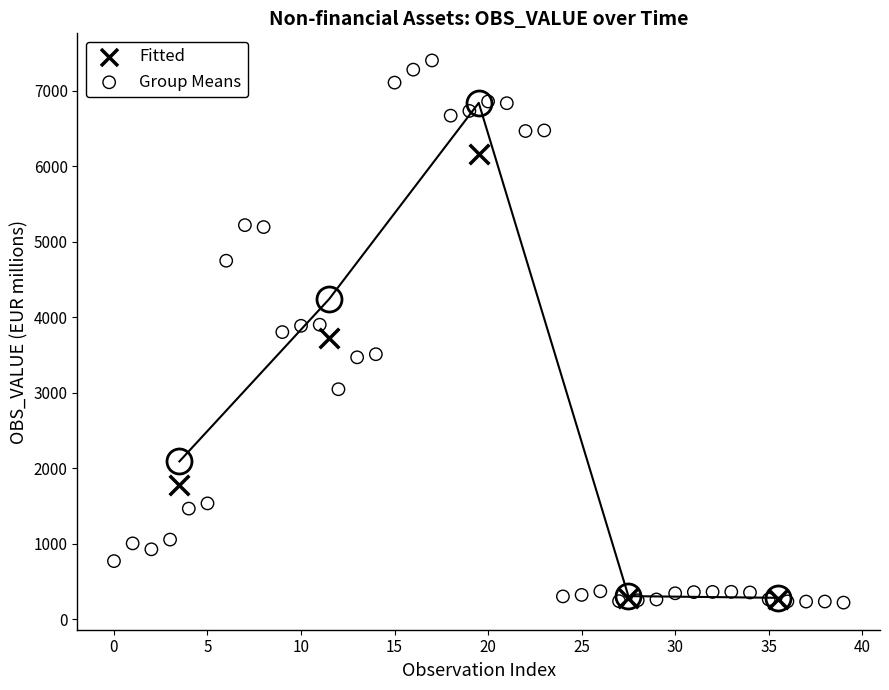

Which series contains the highest Y value?

Group Means